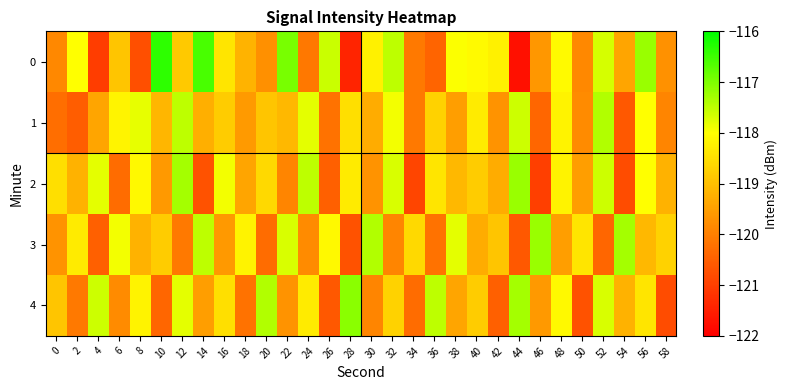

What is the spread (max minus min) of values at 30?

2.5